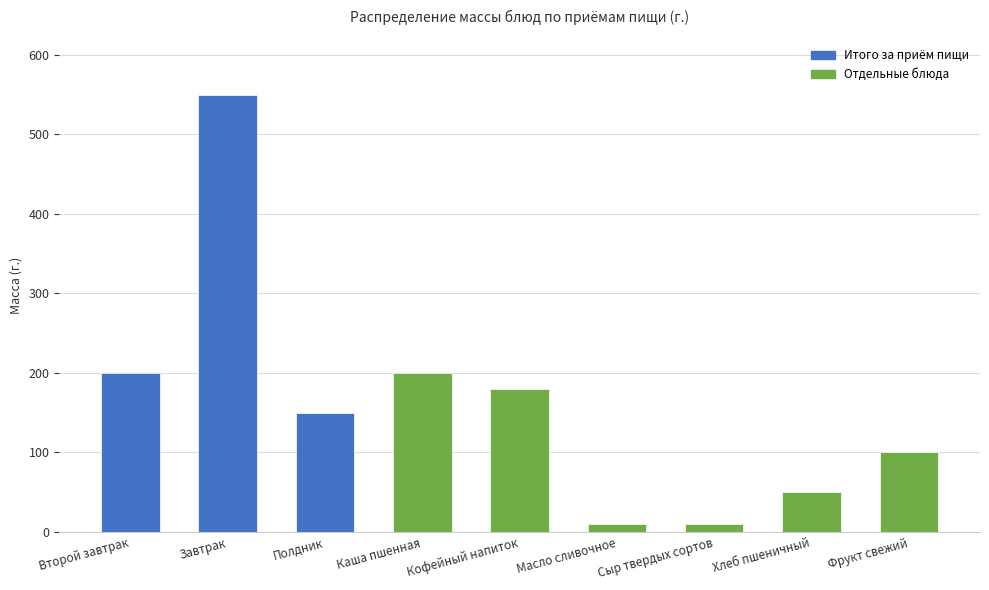

What is the maximum value shown in the chart?

550